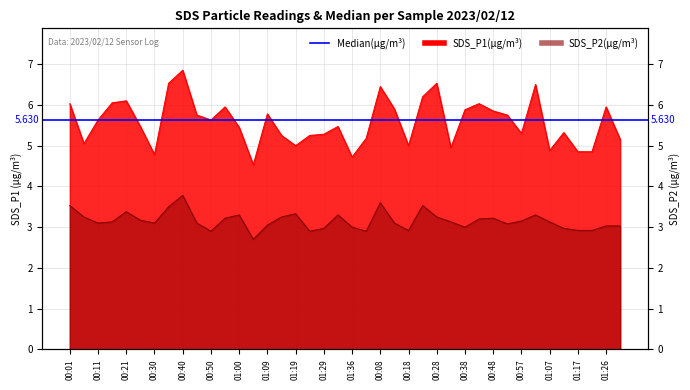

What is the sum of the SDS_P1 values at 01:29 and 01:36?

10.0